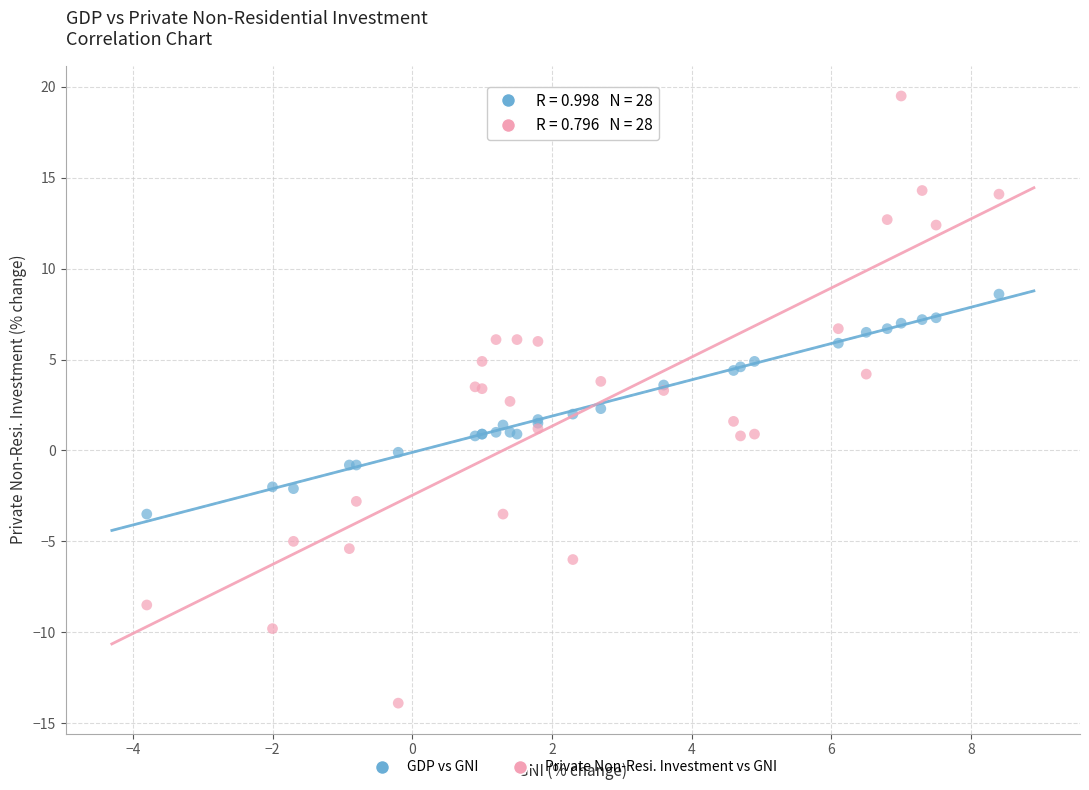

Which series has the widest spread of Y values?

Private Non-Resi. Investment vs GNI